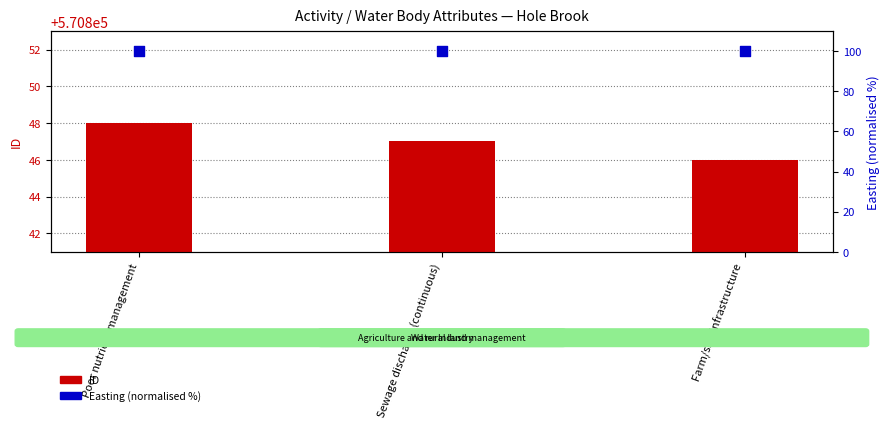

At which category is the sum across all series the highest?

Poor nutrient management